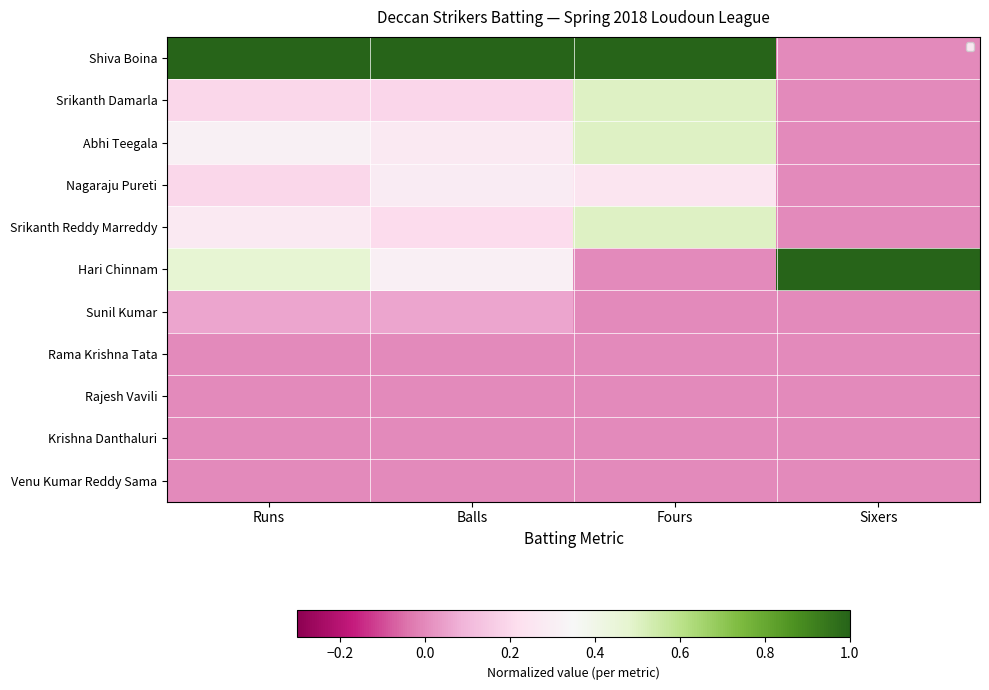

How many values in Nagaraju Pureti are above zero?

3